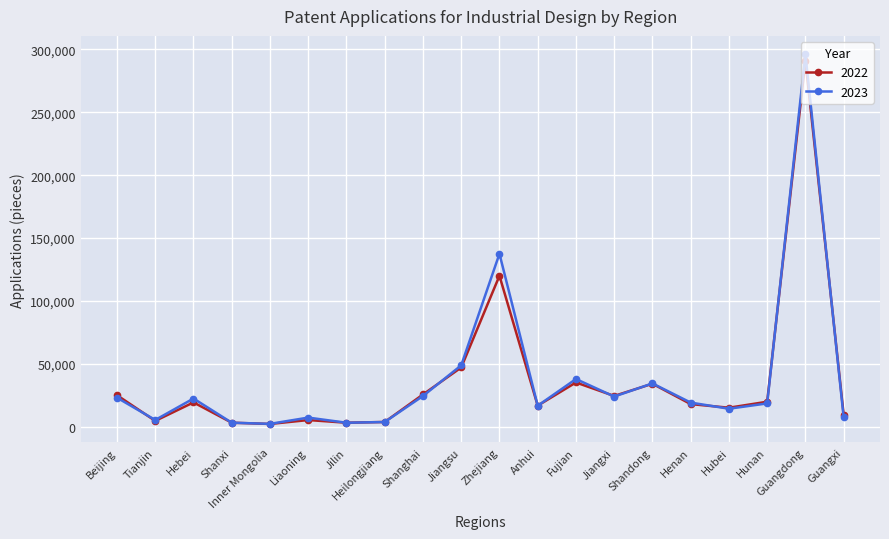

Which series has the largest range (max minus min)?

2023